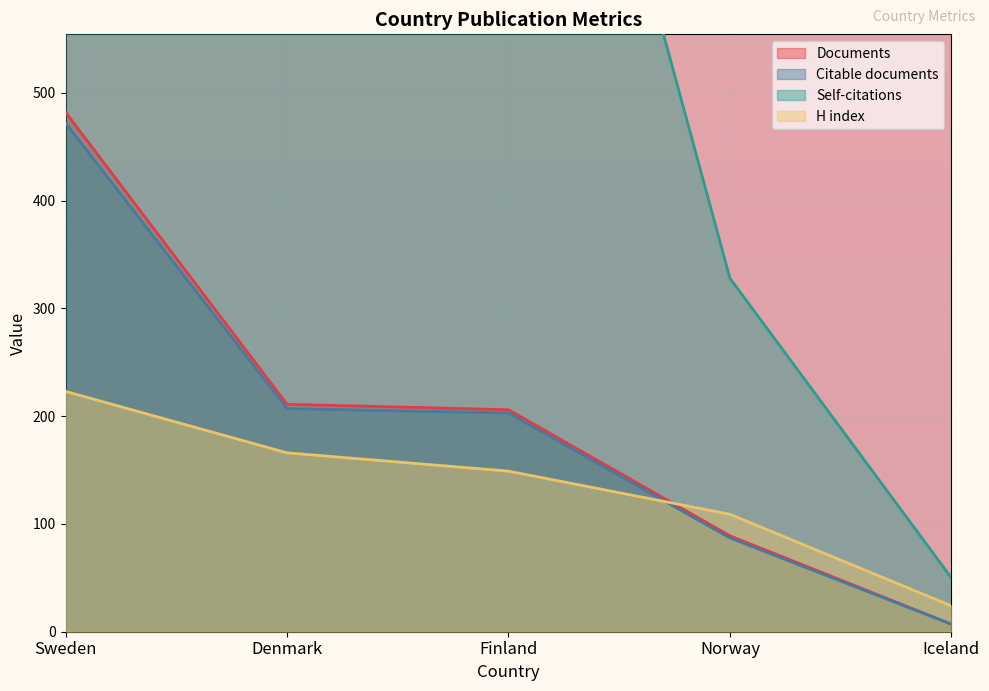

What is the value of the Citations point at the 5th from the left?

50